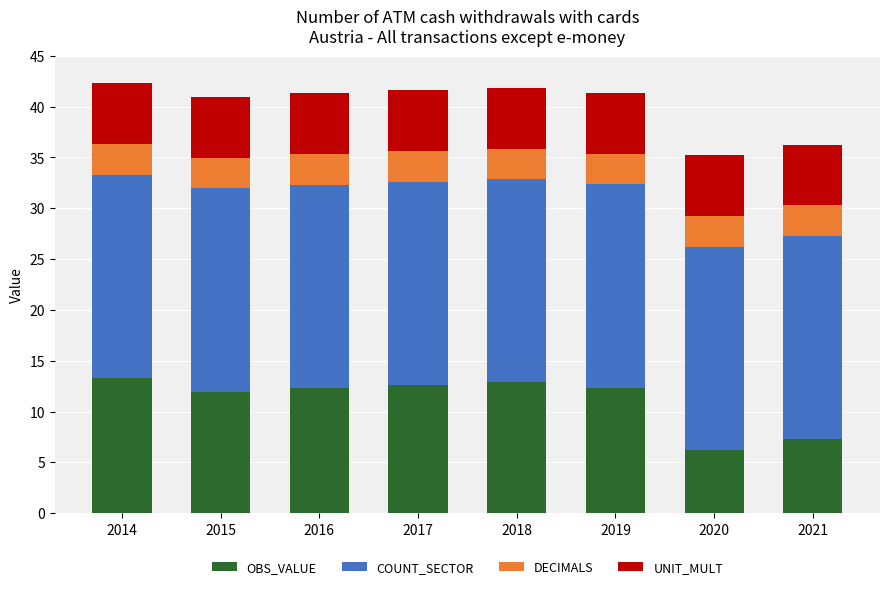

The OBS_VALUE series shows 12.3 at 2016. True or false?

True